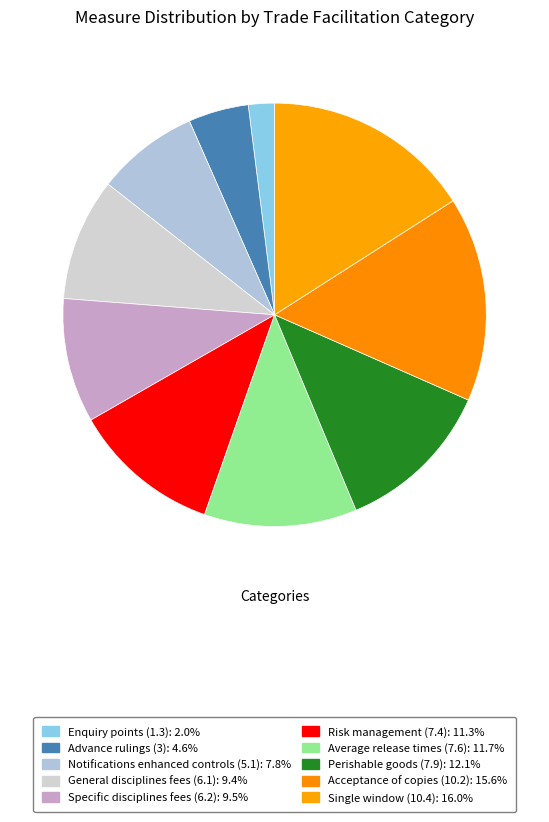

Rank the categories by value from lowest to highest.

Enquiry points (1.3), Advance rulings (3), Notifications enhanced controls (5.1), General disciplines fees (6.1), Specific disciplines fees (6.2), Risk management (7.4), Average release times (7.6), Perishable goods (7.9), Acceptance of copies (10.2), Single window (10.4)